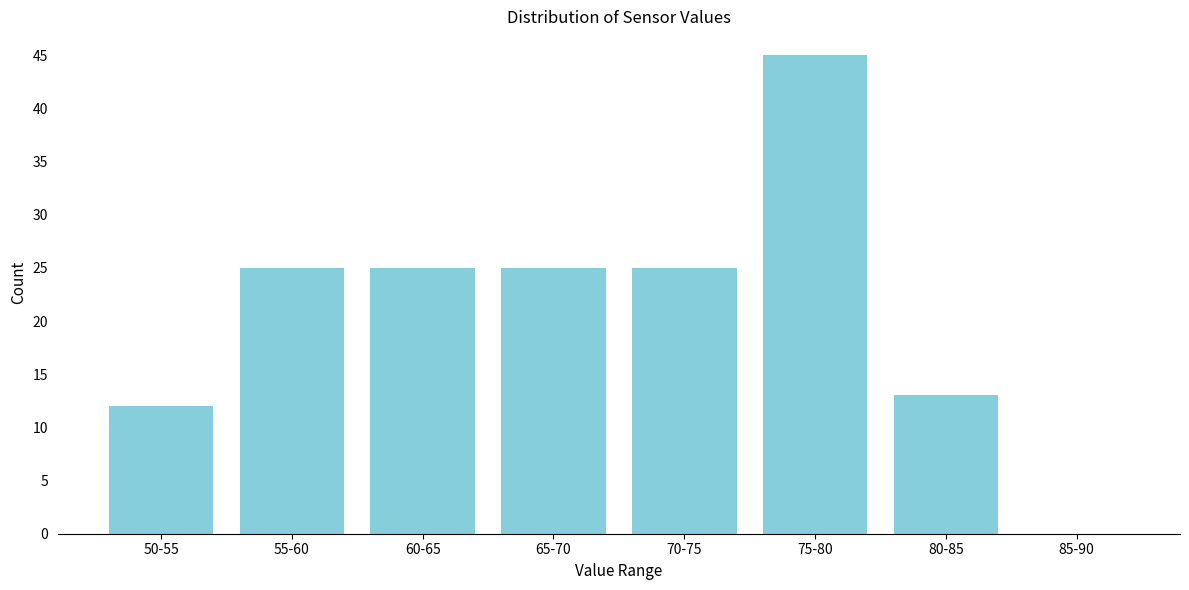

Reading left to right, transcribe all the data shown in this chart.

50-55=12	55-60=25	60-65=25	65-70=25	70-75=25	75-80=45	80-85=13	85-90=0